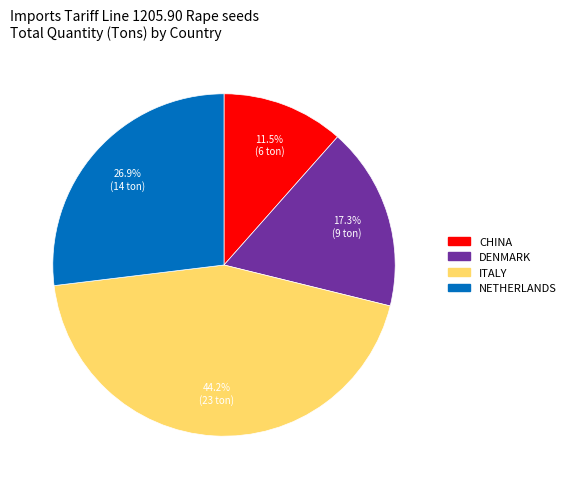

Count the number of slices in the pie.

4